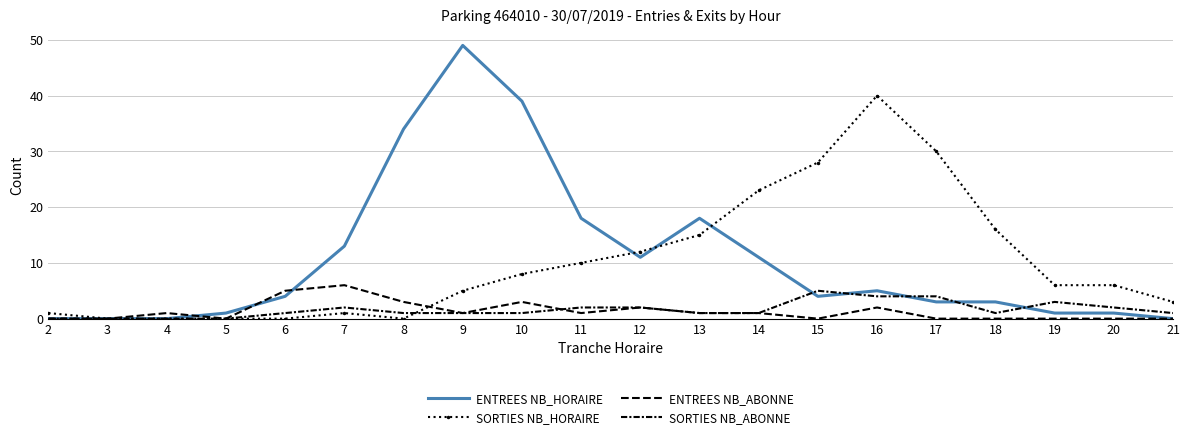

Between which two adjacent categories do ENTREES NB_HORAIRE and SORTIES NB_ABONNE first intersect?

14 and 15